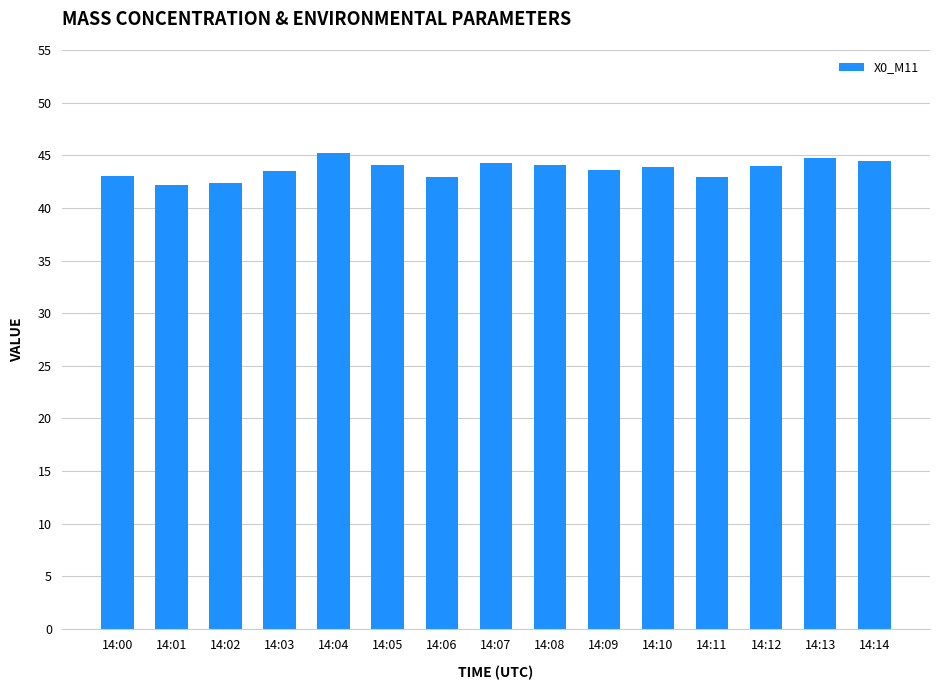

Is it true that the value at 14:03 is 43.5?

True